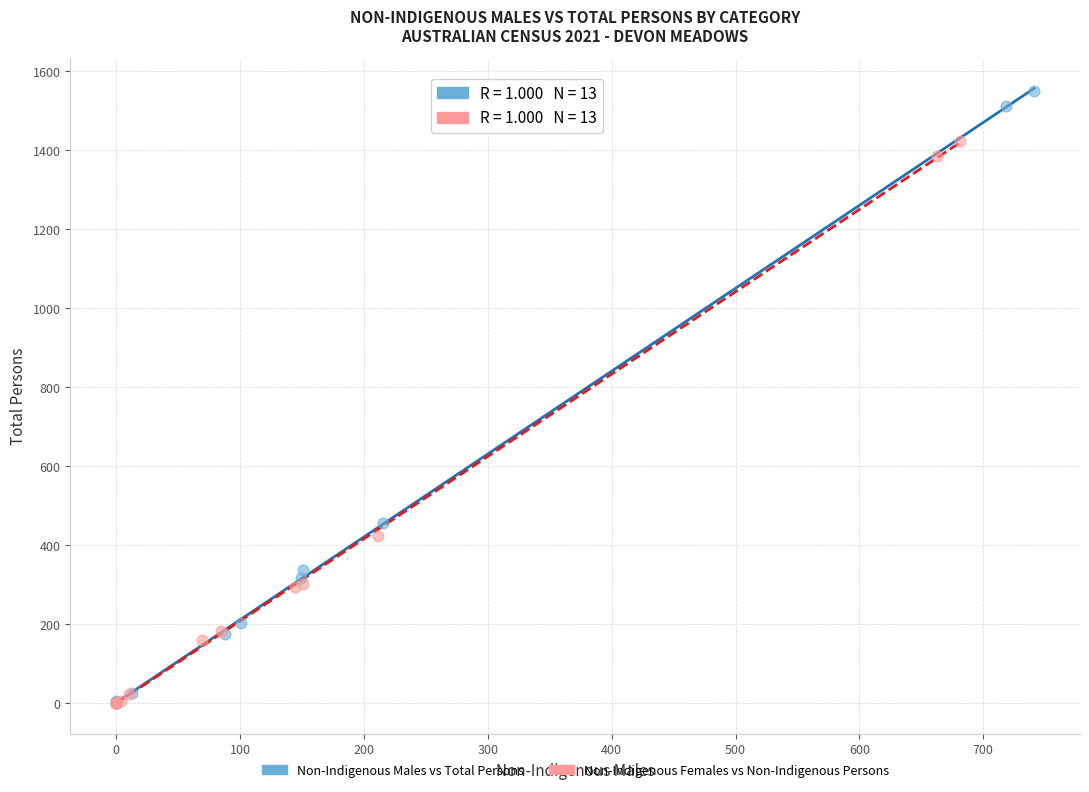

Which series contains the highest Y value?

Non-Indigenous Males vs Total Persons